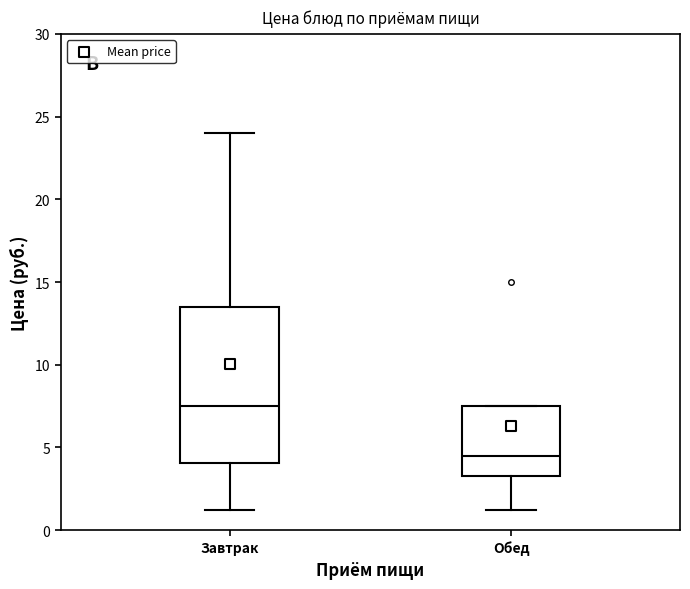

Which box's median line is the highest?

Завтрак